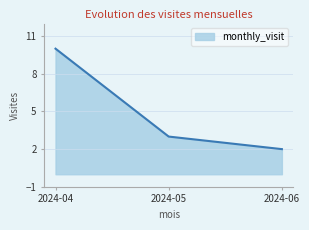

List the labels in order of value, largest first.

2024-04, 2024-05, 2024-06